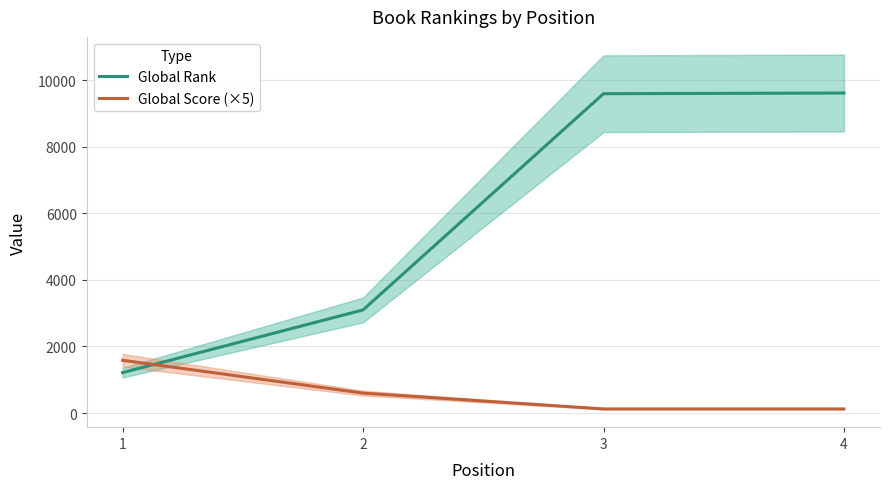

What is the total value across all series at 1?

2800